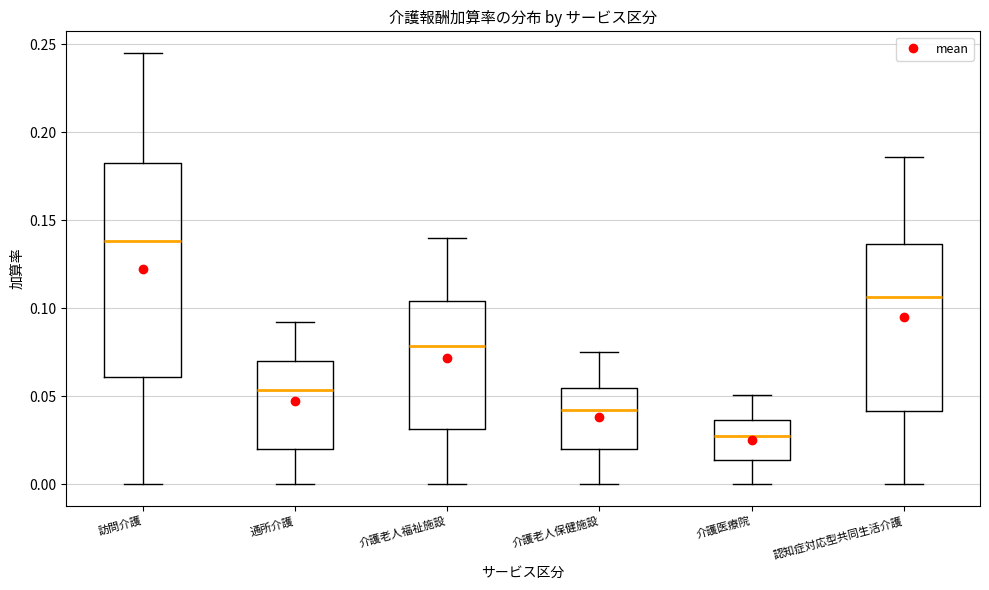

Reading left to right, transcribe this box plot: for each box, give where its median line is, the range the box spans, and where its two whiskers end, as read against the y-axis. The values are not printed on the chart, so give them approximately, as read against the axis.

訪問介護: median 0.140, box 0.060 to 0.185, whiskers 0.000 to 0.245
通所介護: median 0.055, box 0.020 to 0.070, whiskers 0.000 to 0.090
介護老人福祉施設: median 0.080, box 0.030 to 0.105, whiskers 0.000 to 0.140
介護老人保健施設: median 0.040, box 0.020 to 0.055, whiskers 0.000 to 0.075
介護医療院: median 0.030, box 0.015 to 0.035, whiskers 0.000 to 0.050
認知症対応型共同生活介護: median 0.105, box 0.040 to 0.135, whiskers 0.000 to 0.185